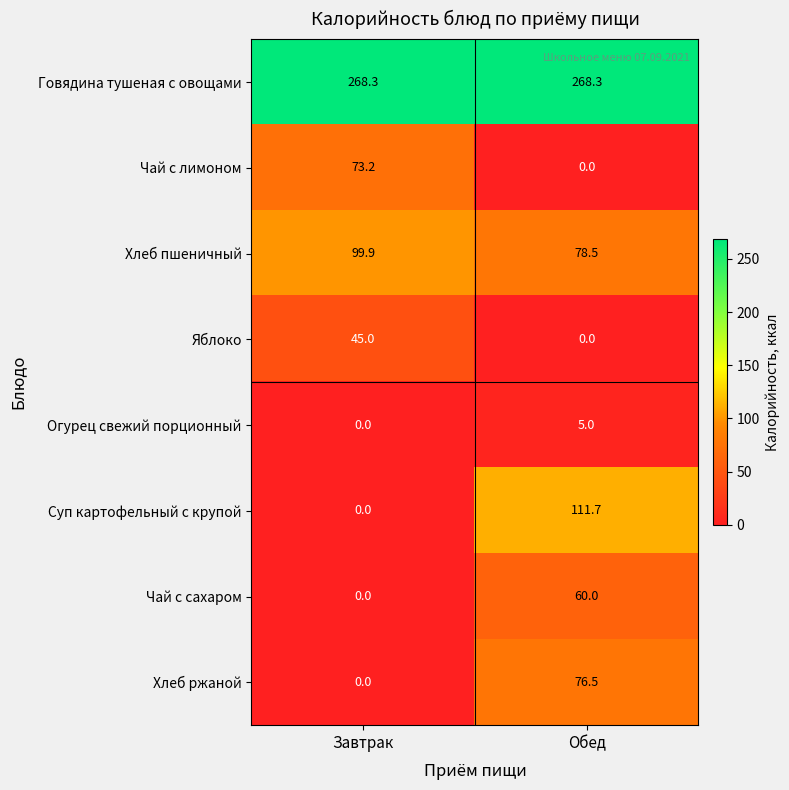

At which category is the sum across all series the highest?

Обед